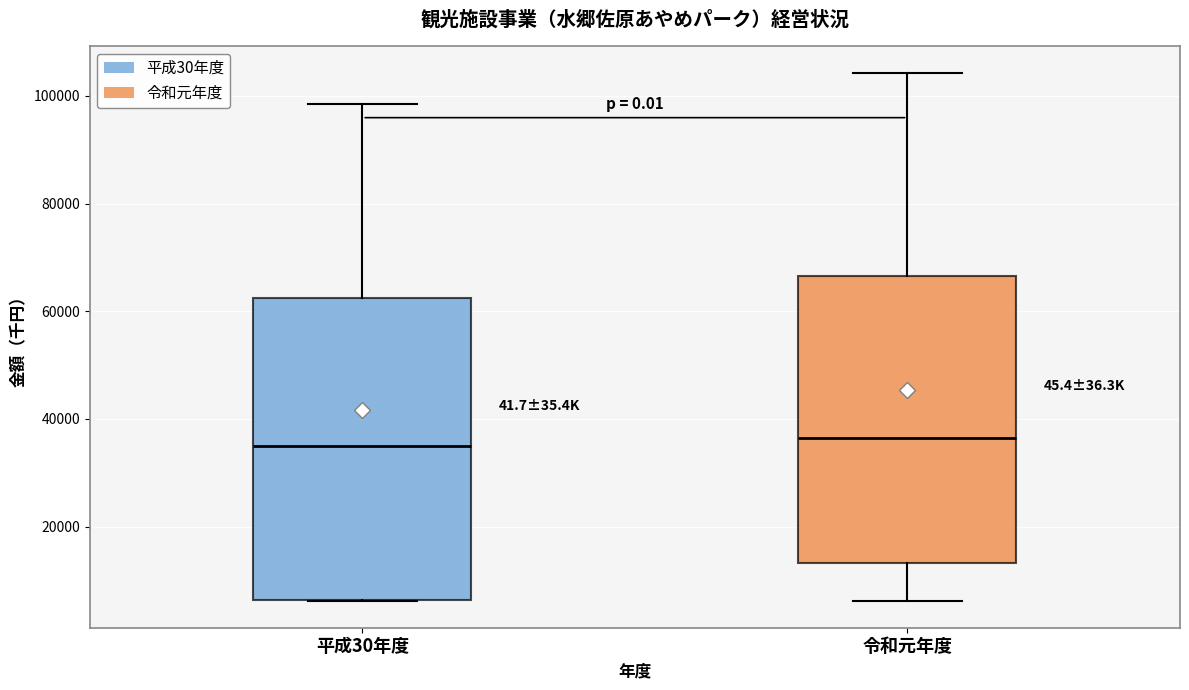

Reading left to right, read every box against the y-axis: the position of its median line, the range the box covers, and the ends of its whiskers. The values are not printed on the chart, so give them approximately, as read against the axis.

平成30年度: median 34000, box 6000 to 62000, whiskers 6000 to 98000
令和元年度: median 36000, box 14000 to 66000, whiskers 6000 to 104000